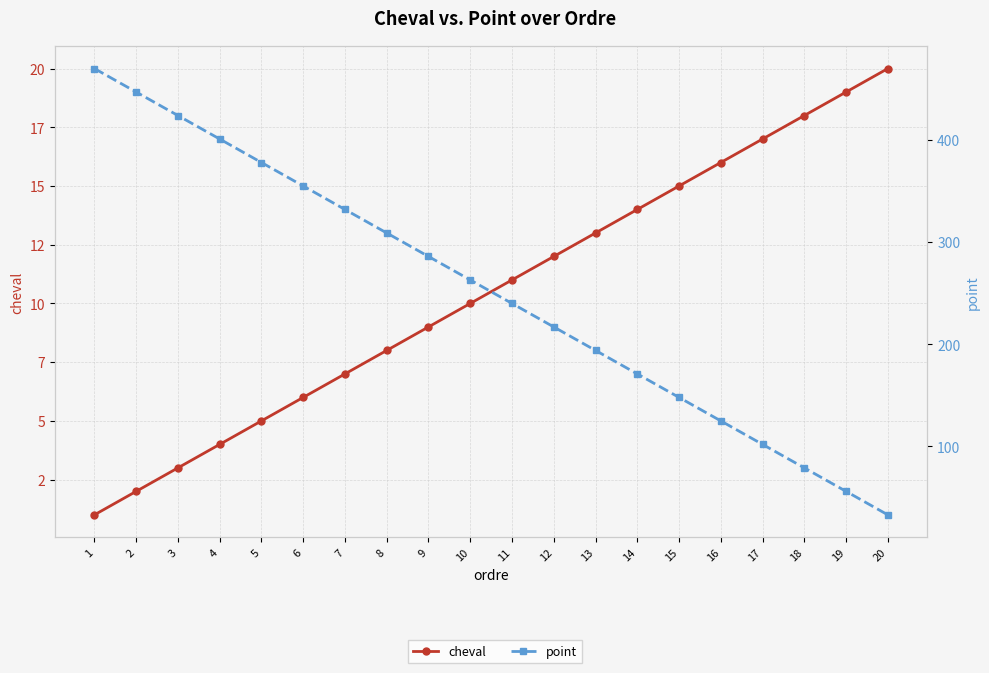

How many data points does each series have?

20